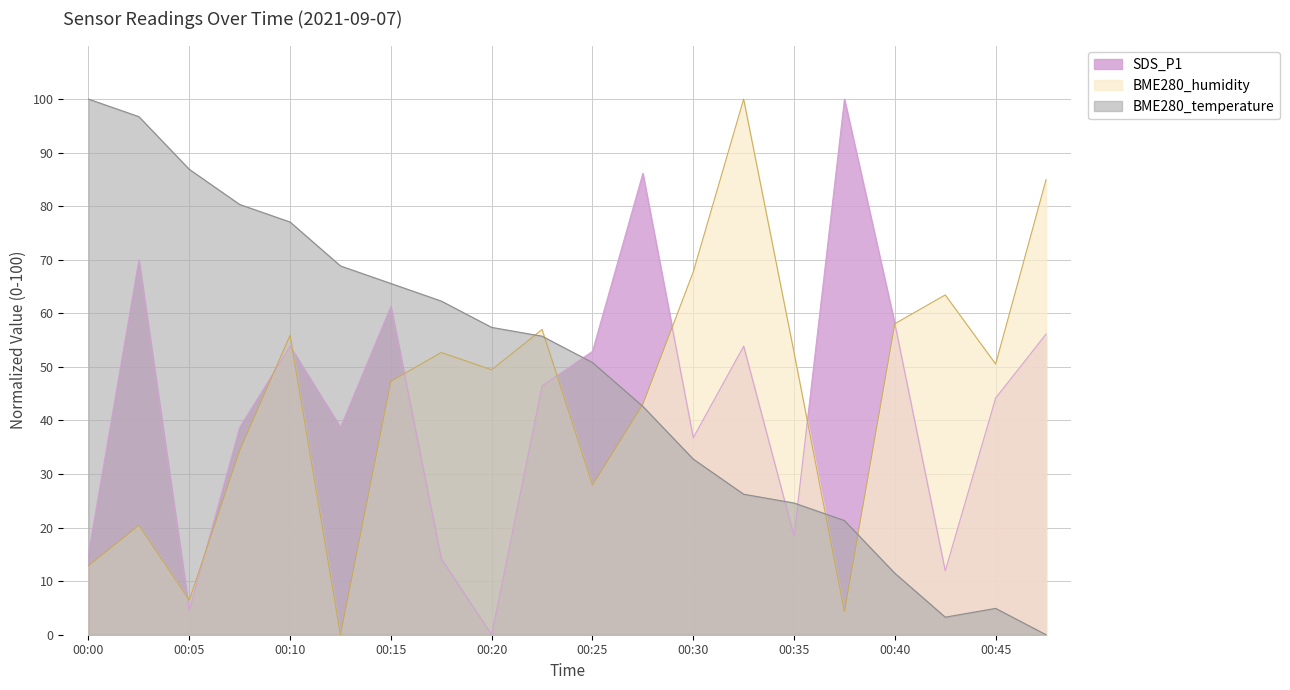

After their last crossing, which series has the higher values: BME280_temperature or BME280_humidity?

BME280_humidity